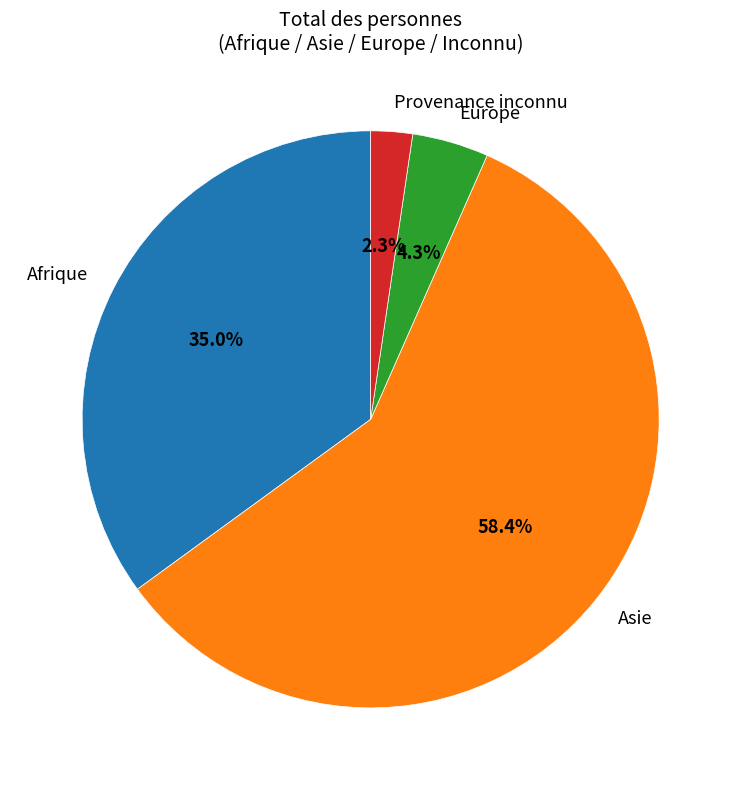

Which slice is the smallest?

Provenance inconnu